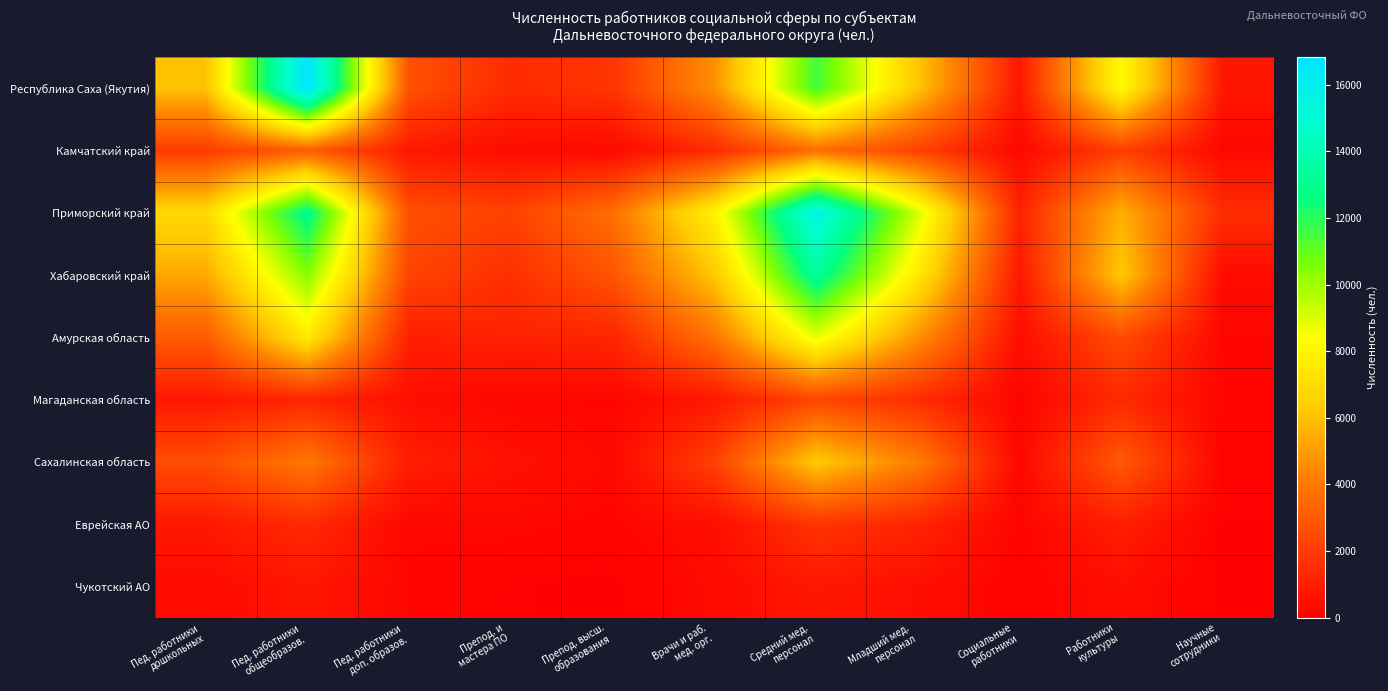

Reading left to right, what are all the values shown in this chart?

Республика Саха (Якутия): Пед. работники
дошкольных=6053.6	Пед. работники
общеобразов.=16833.4	Пед. работники
доп. образов.=2681.1	Препод. и
мастера ПО=1409.3	Препод. высш.
образования=1745.3	Врачи и раб.
мед. орг.=4649.4	Средний мед.
персонал=11538.5	Младший мед.
персонал=6172.3	Социальные
работники=770.5	Работники
культуры=8253.5	Научные
сотрудники=738.8
Камчатский край: Пед. работники
дошкольных=1939.3	Пед. работники
общеобразов.=3081.5	Пед. работники
доп. образов.=810.2	Препод. и
мастера ПО=370.7	Препод. высш.
образования=266.3	Врачи и раб.
мед. орг.=1416.7	Средний мед.
персонал=3654.1	Младший мед.
персонал=2153.4	Социальные
работники=222.3	Работники
культуры=2063.0	Научные
сотрудники=223.9
Приморский край: Пед. работники
дошкольных=6864.4	Пед. работники
общеобразов.=12971.9	Пед. работники
доп. образов.=2601.8	Препод. и
мастера ПО=2157.2	Препод. высш.
образования=3680.5	Врачи и раб.
мед. орг.=7866.7	Средний мед.
персонал=15723.3	Младший мед.
персонал=9125.4	Социальные
работники=1166.7	Работники
культуры=5569.0	Научные
сотрудники=1488.6
Хабаровский край: Пед. работники
дошкольных=5348.4	Пед. работники
общеобразов.=10427.5	Пед. работники
доп. образов.=2236.4	Препод. и
мастера ПО=1534.4	Препод. высш.
образования=2774.2	Врачи и раб.
мед. орг.=6215.3	Средний мед.
персонал=13278.0	Младший мед.
персонал=7539.6	Социальные
работники=797.5	Работники
культуры=6283.2	Научные
сотрудники=333.1
Амурская область: Пед. работники
дошкольных=2982.9	Пед. работники
общеобразов.=7515.9	Пед. работники
доп. образов.=1030.4	Препод. и
мастера ПО=1146.2	Препод. высш.
образования=1212.1	Врачи и раб.
мед. орг.=3812.6	Средний мед.
персонал=8837.2	Младший мед.
персонал=4696.5	Социальные
работники=423.2	Работники
культуры=2498.3	Научные
сотрудники=189.0
Магаданская область: Пед. работники
дошкольных=772.8	Пед. работники
общеобразов.=1231.5	Пед. работники
доп. образов.=453.2	Препод. и
мастера ПО=194.1	Препод. высш.
образования=174.0	Врачи и раб.
мед. орг.=792.2	Средний мед.
персонал=2308.2	Младший мед.
персонал=1469.5	Социальные
работники=130.0	Работники
культуры=1374.0	Научные
сотрудники=147.9
Сахалинская область: Пед. работники
дошкольных=2495.9	Пед. работники
общеобразов.=3963.9	Пед. работники
доп. образов.=996.5	Препод. и
мастера ПО=560.4	Препод. высш.
образования=274.7	Врачи и раб.
мед. орг.=2131.6	Средний мед.
персонал=6331.0	Младший мед.
персонал=4135.1	Социальные
работники=220.6	Работники
культуры=2972.2	Научные
сотрудники=84.3
Еврейская АО: Пед. работники
дошкольных=787.5	Пед. работники
общеобразов.=1398.8	Пед. работники
доп. образов.=206.3	Препод. и
мастера ПО=241.9	Препод. высш.
образования=145.1	Врачи и раб.
мед. орг.=456.3	Средний мед.
персонал=1726.3	Младший мед.
персонал=1203.7	Социальные
работники=123.2	Работники
культуры=998.9	Научные
сотрудники=32.0
Чукотский АО: Пед. работники
дошкольных=309.2	Пед. работники
общеобразов.=727.0	Пед. работники
доп. образов.=193.5	Препод. и
мастера ПО=42.9	Препод. высш.
образования=5.3	Врачи и раб.
мед. орг.=340.2	Средний мед.
персонал=762.0	Младший мед.
персонал=470.5	Социальные
работники=46.0	Работники
культуры=443.2	Научные
сотрудники=0.0